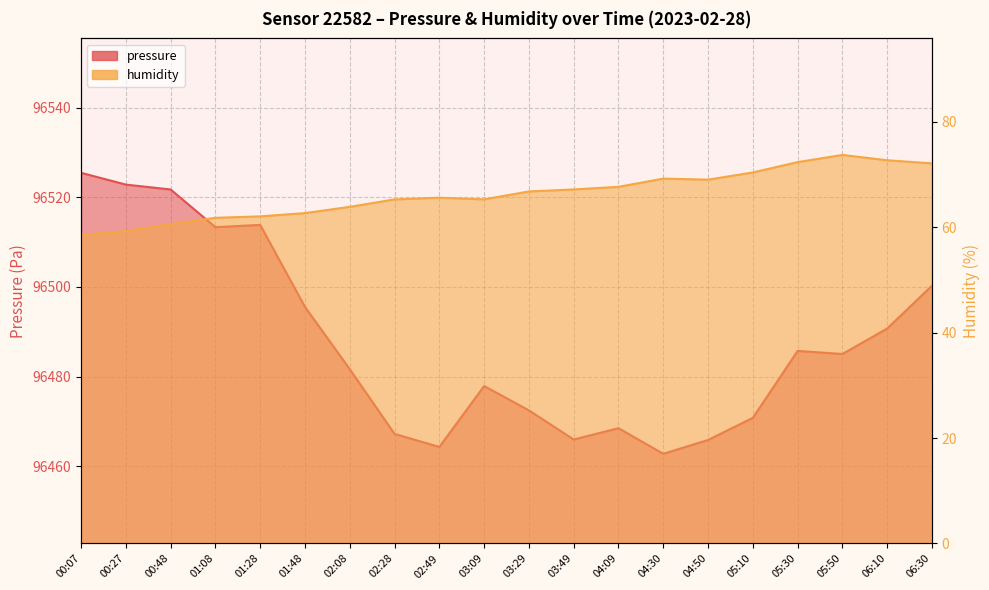

Which series has the largest total across all categories?

pressure